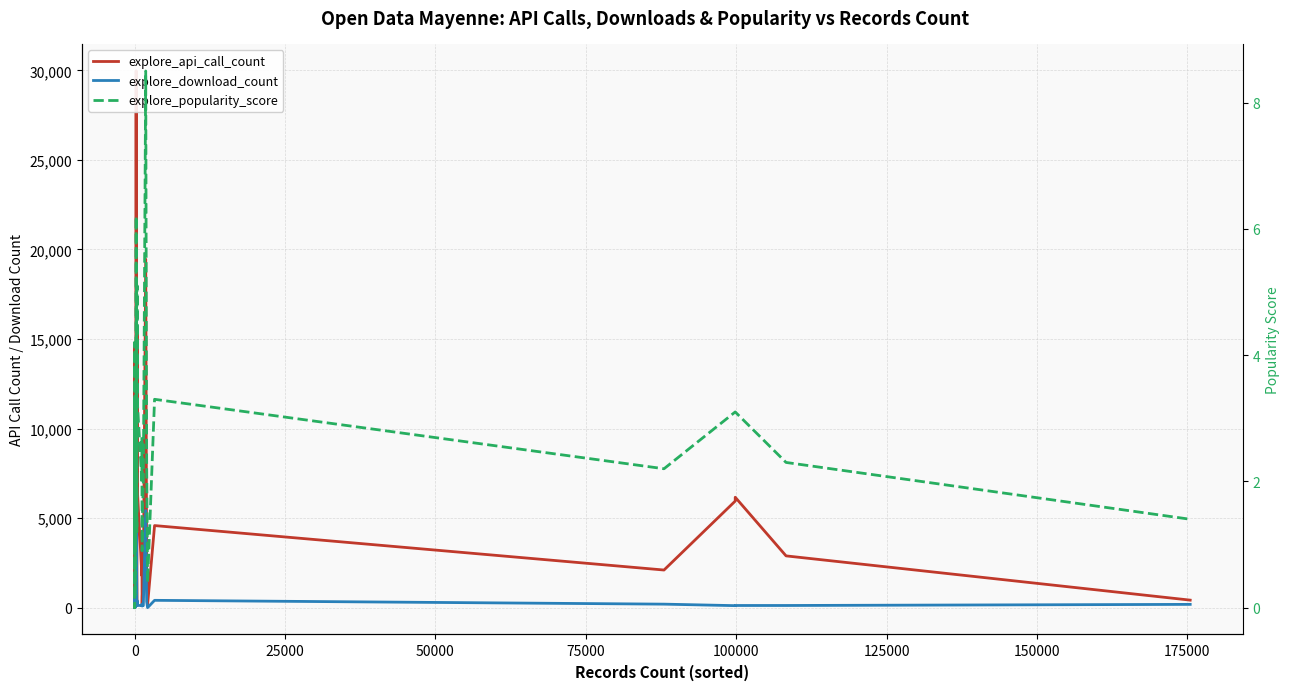

What are all the series names shown in the legend?

explore_api_call_count, explore_download_count, explore_popularity_score